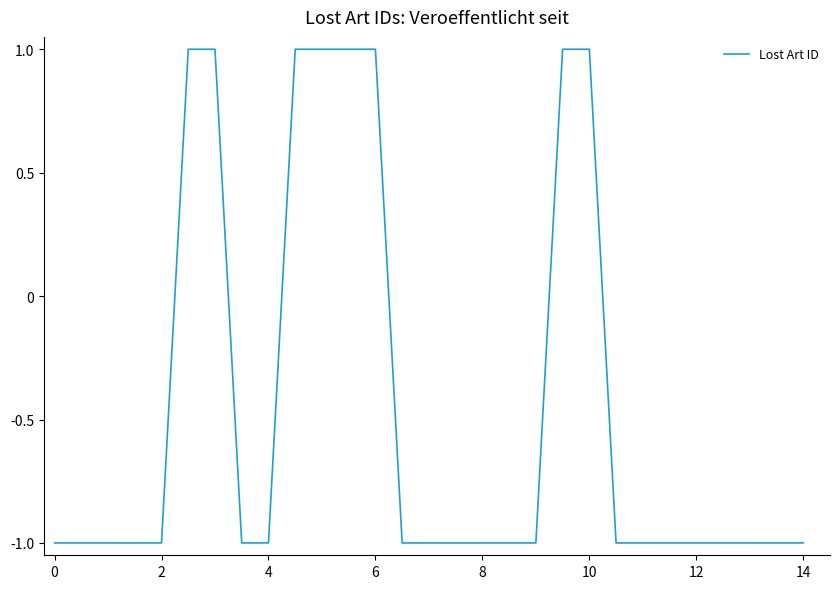

What is the maximum value shown in the chart?

1.0